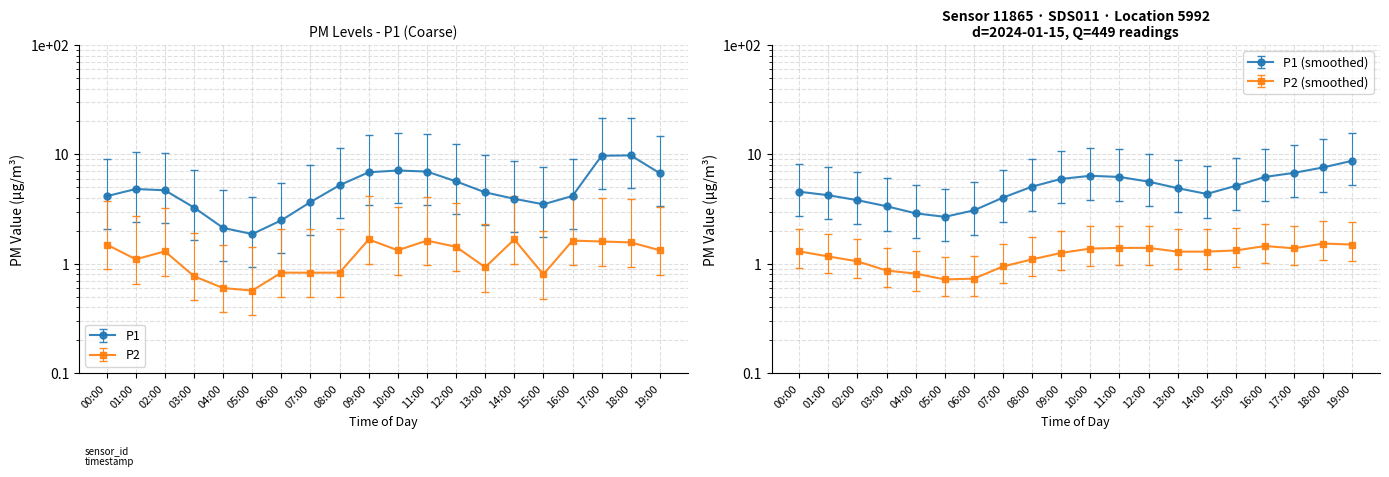

What is the value of the P1 point at the 3rd from the left?

4.7